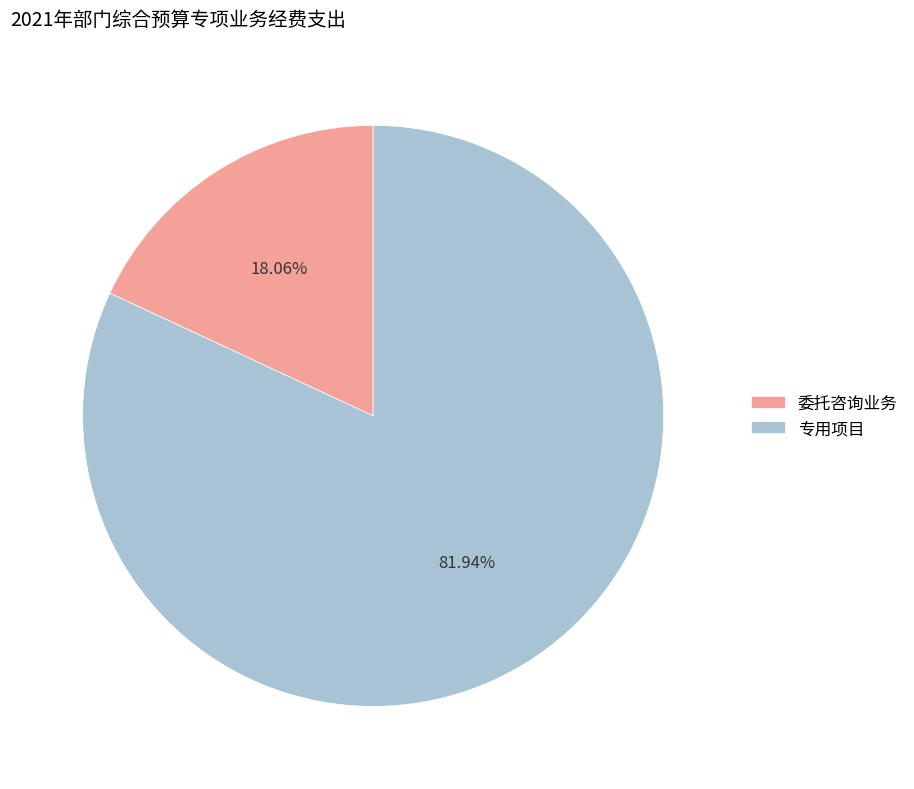

Does 专用项目 account for over 50% of the chart?

Yes